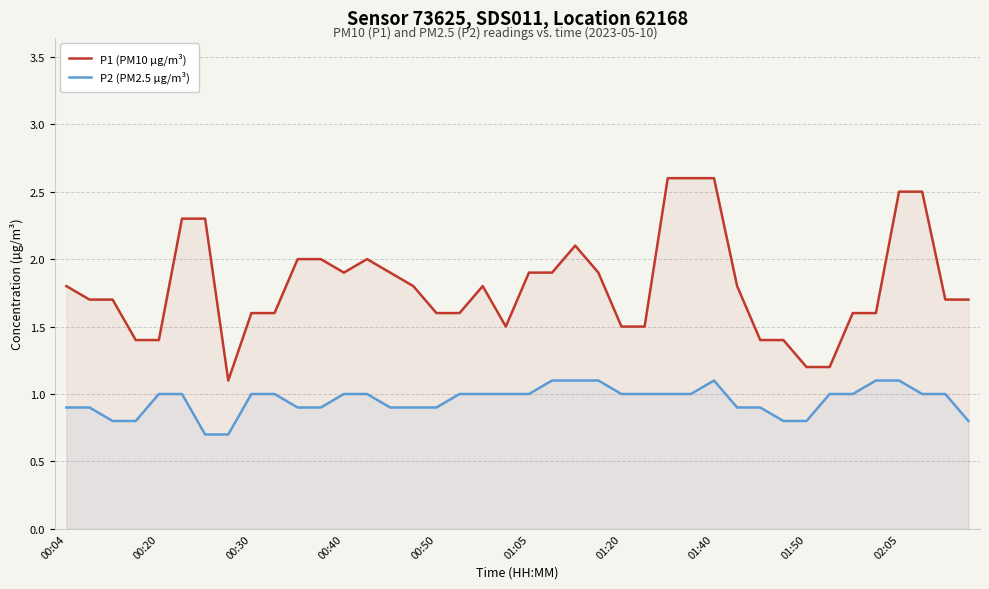

Where is the first local maximum for P1 (PM10 µg/m³)?

13